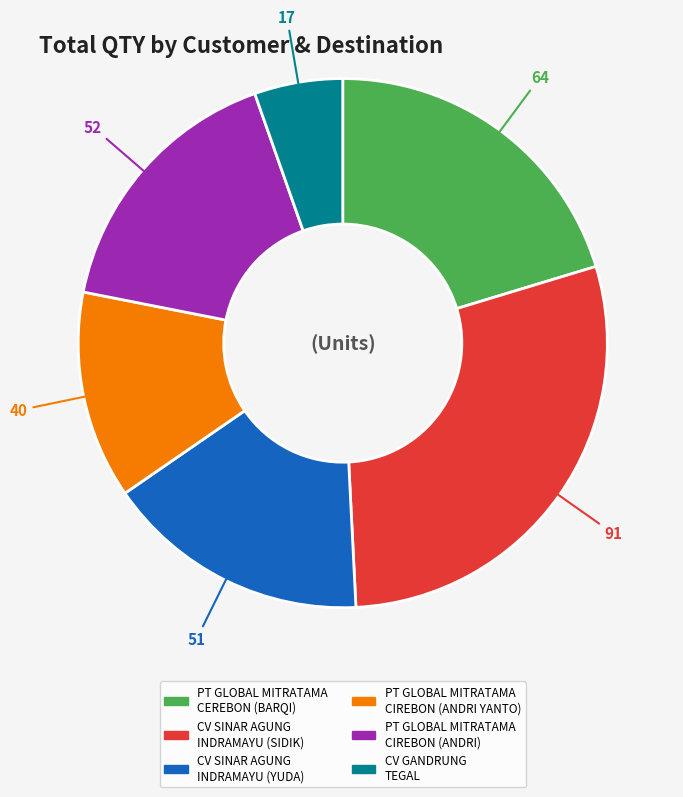

Which slice is the smallest?

CV GANDRUNG TEGAL